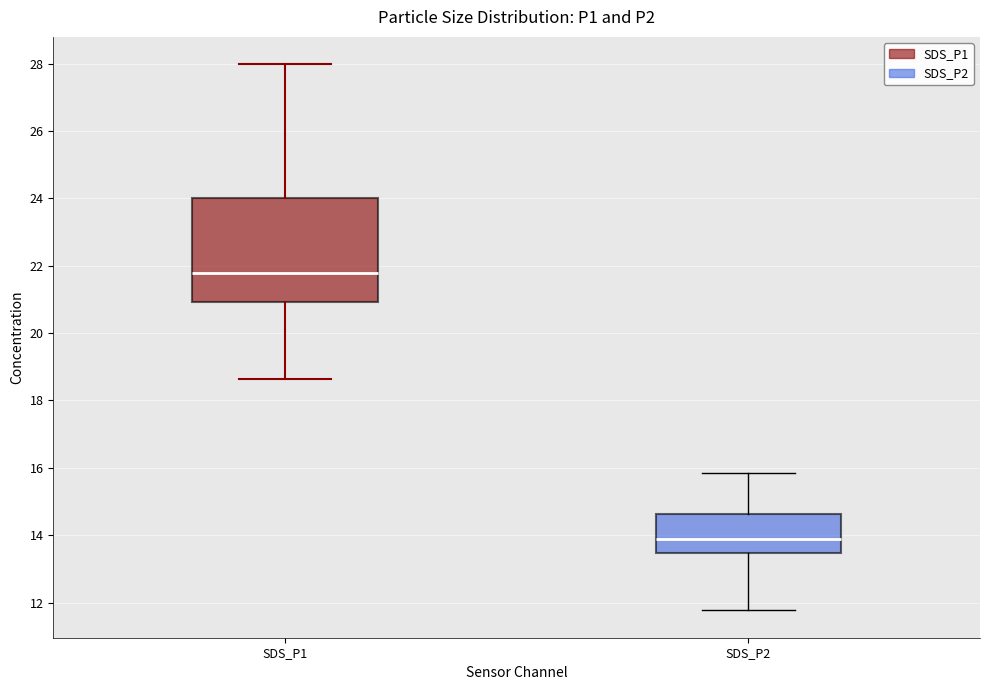

Which box's median line is the lowest?

SDS_P2